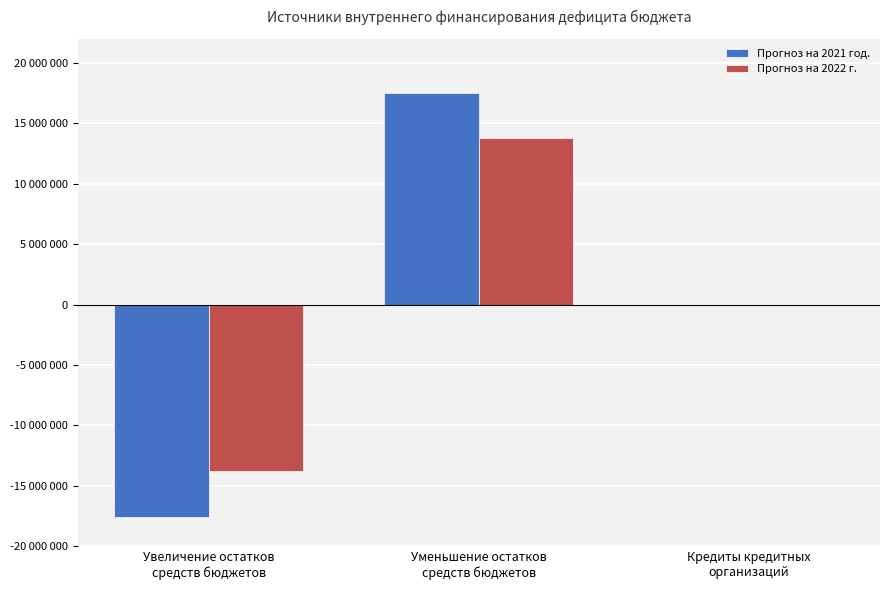

What is the difference between the maximum and minimum values in the Прогноз на 2022 г. series?

27531082